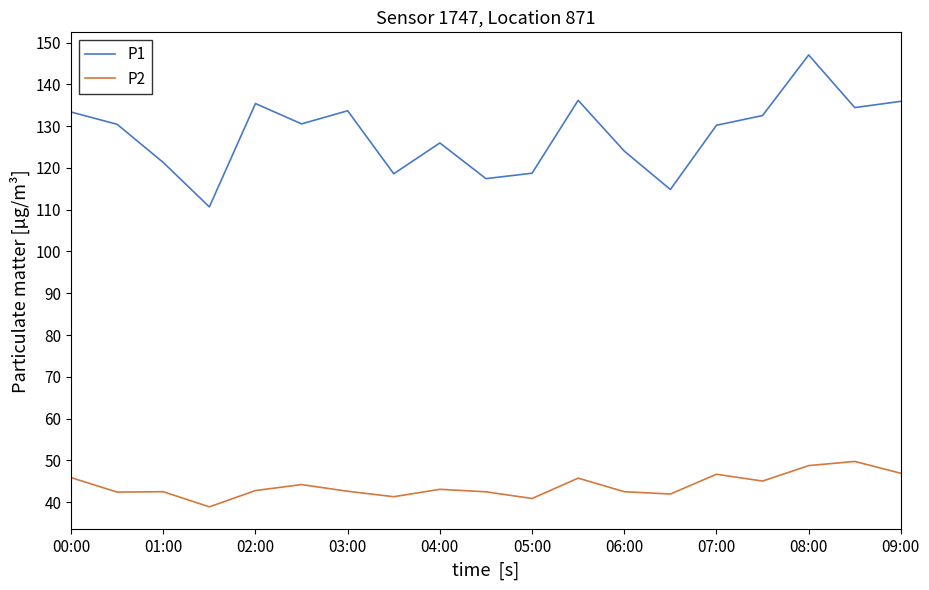

Which series has the widest spread of values?

P1